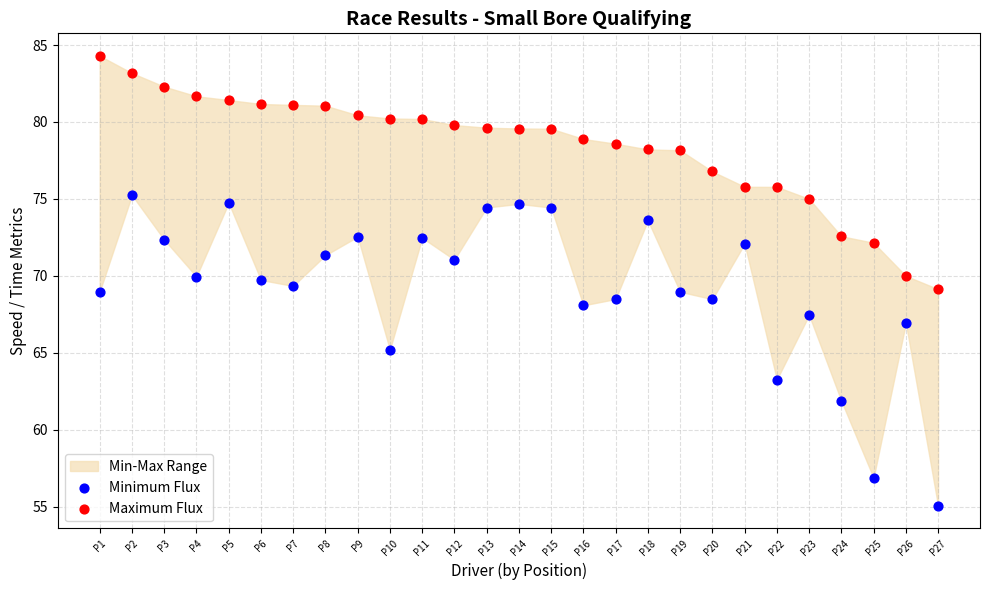

Which series reaches the maximum Y coordinate?

Maximum Flux